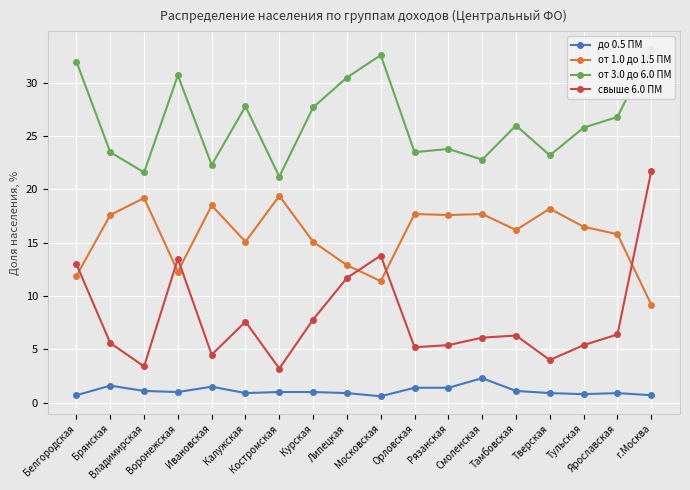

In от 1.0 до 1.5 ПМ, how many points are higher than both neighbors (excluding endpoints)?

6